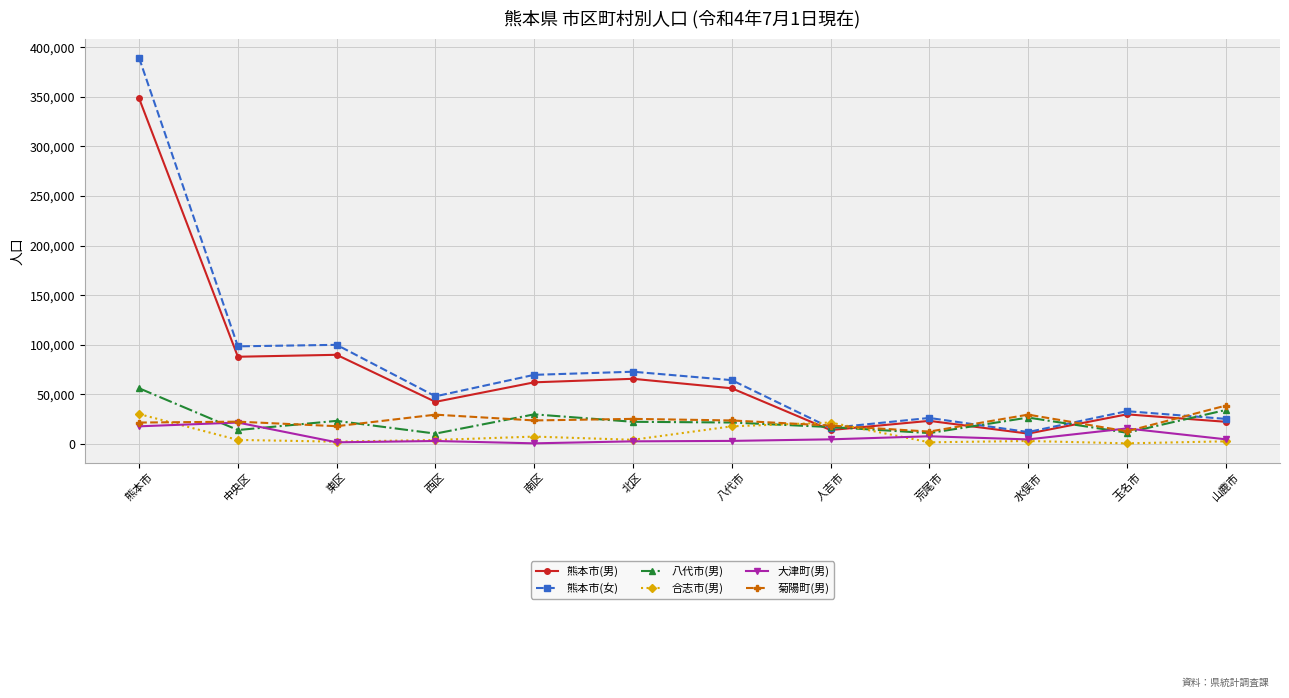

Is it true that 熊本市(女) equals 64400 at 八代市?

True